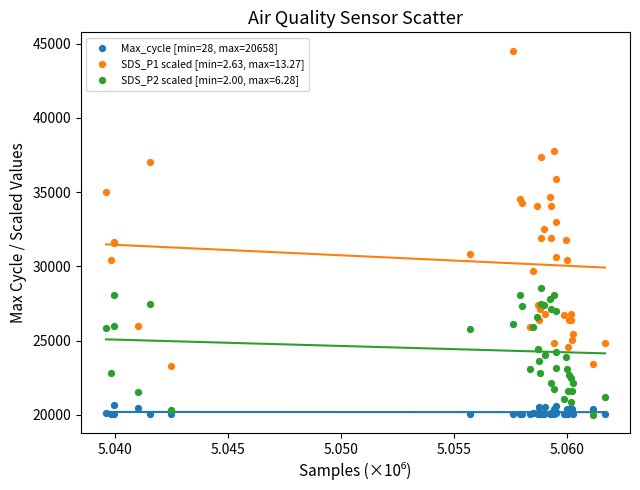

Which series reaches the maximum Y coordinate?

SDS_P1 scaled [min=2.63, max=13.27]